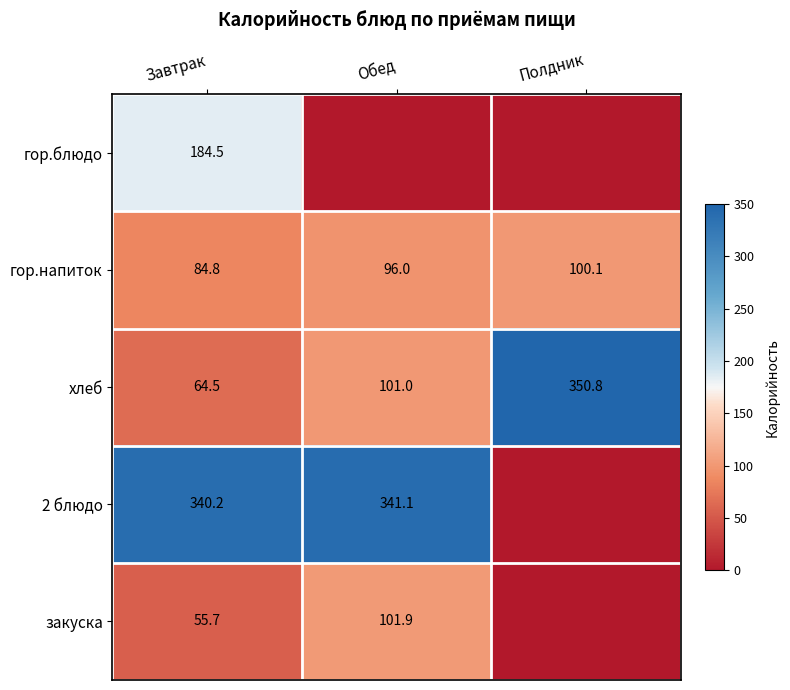

True or false: хлеб has a value of 113.5 at Полдник.

False